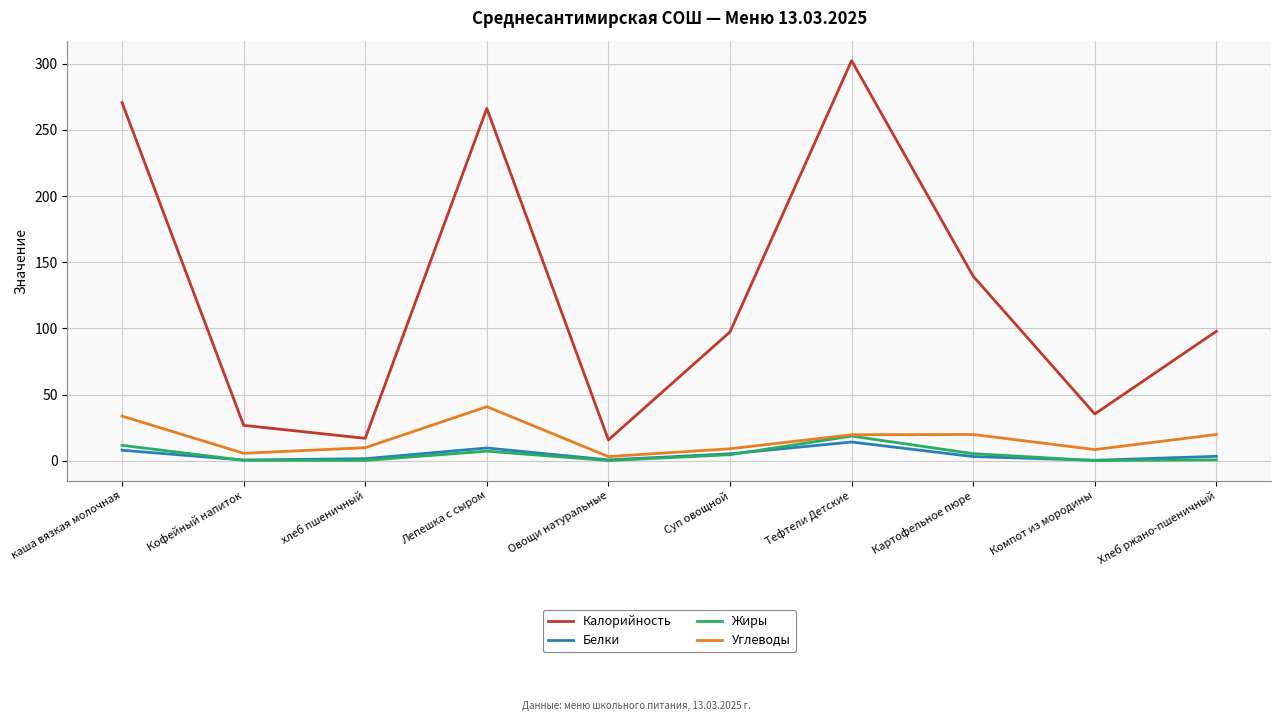

List the series in order of their peak value, highest first.

Калорийность, Углеводы, Жиры, Белки